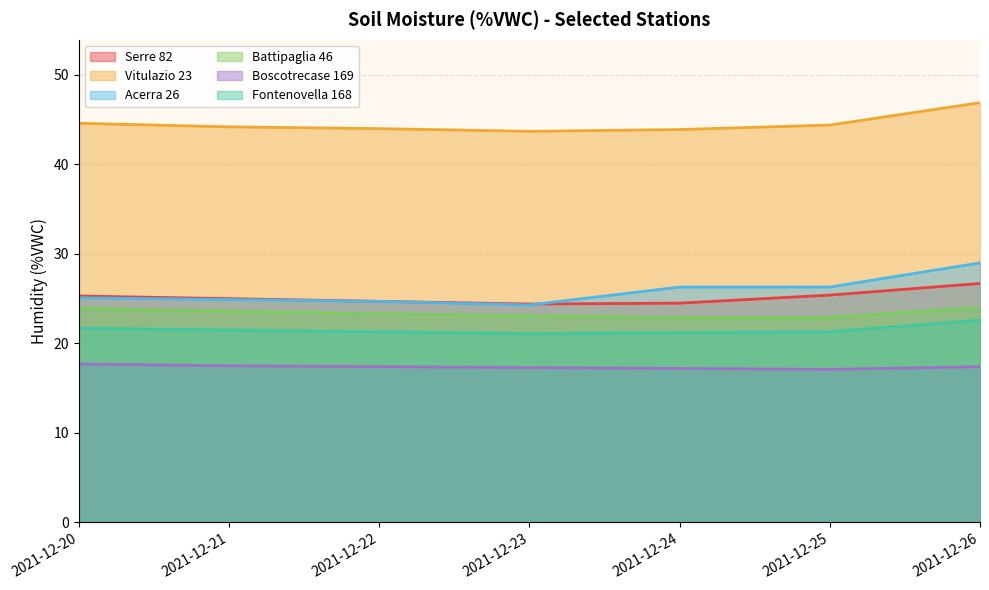

The Fontenovella 168 series shows 21.3 at 2021-12-25. True or false?

True